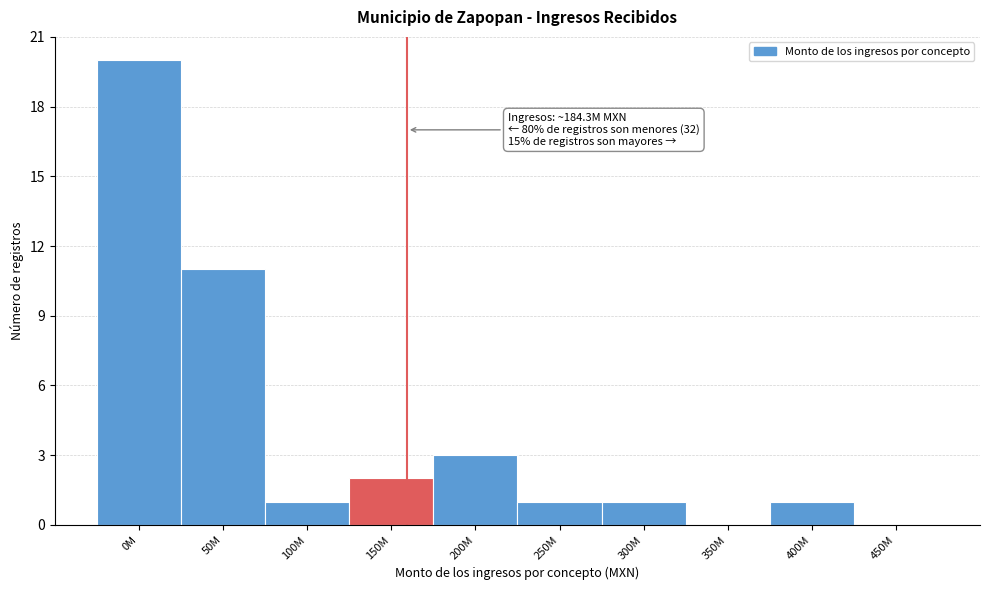

Reading left to right, transcribe all the data shown in this chart.

0M=20	50M=11	100M=1	150M=2	200M=3	250M=1	300M=1	350M=0	400M=1	450M=0